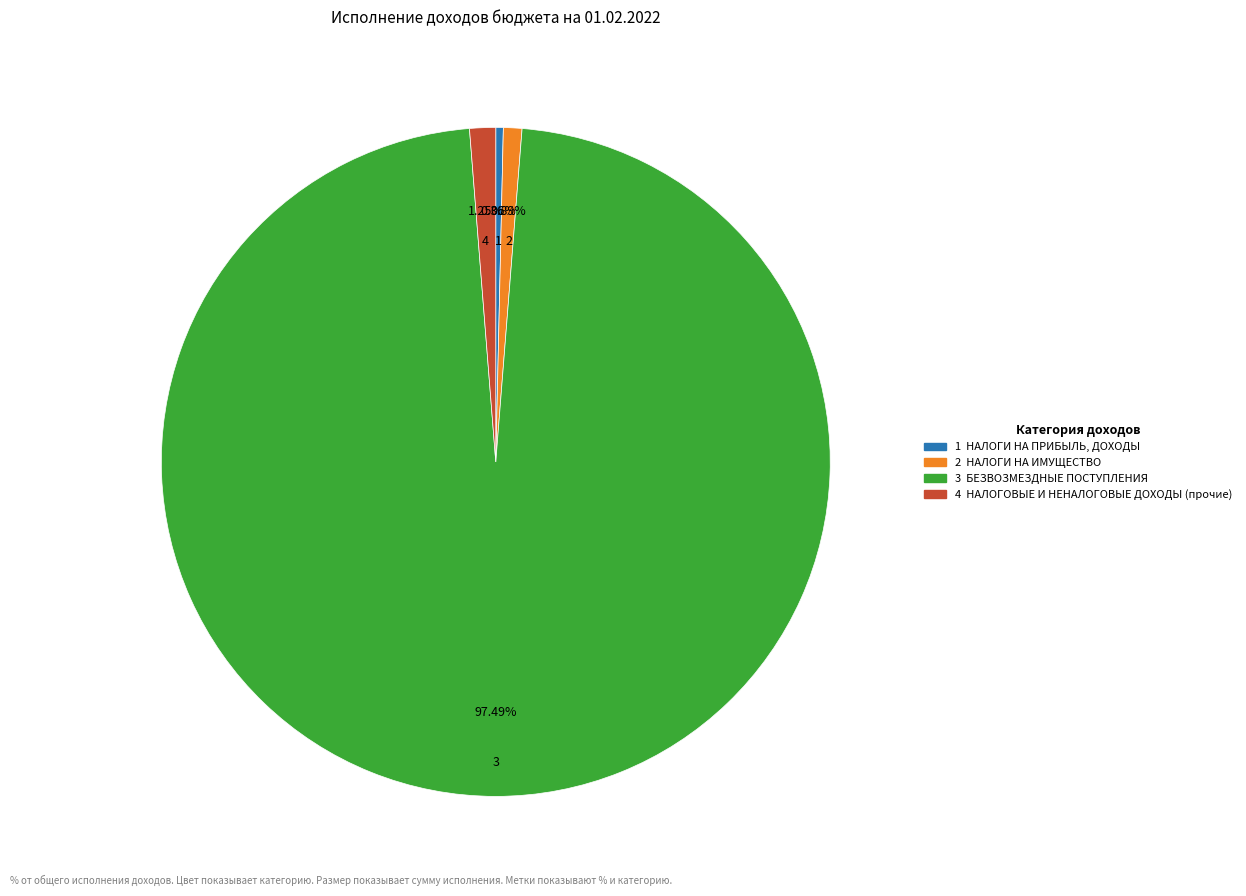

Does any single category account for the majority?

Yes